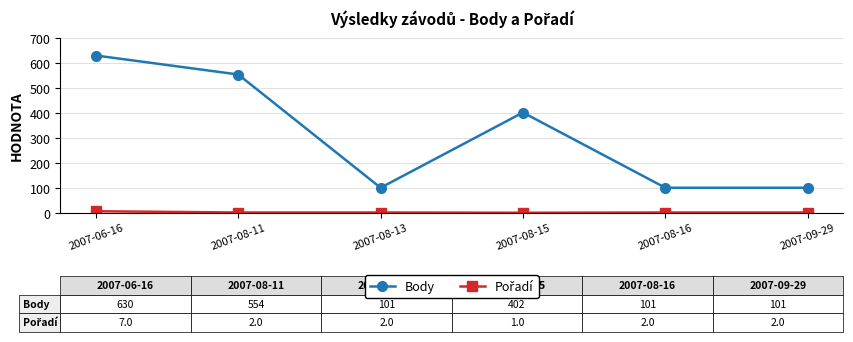

What is the label of the 3rd point from the left?

2007-08-13